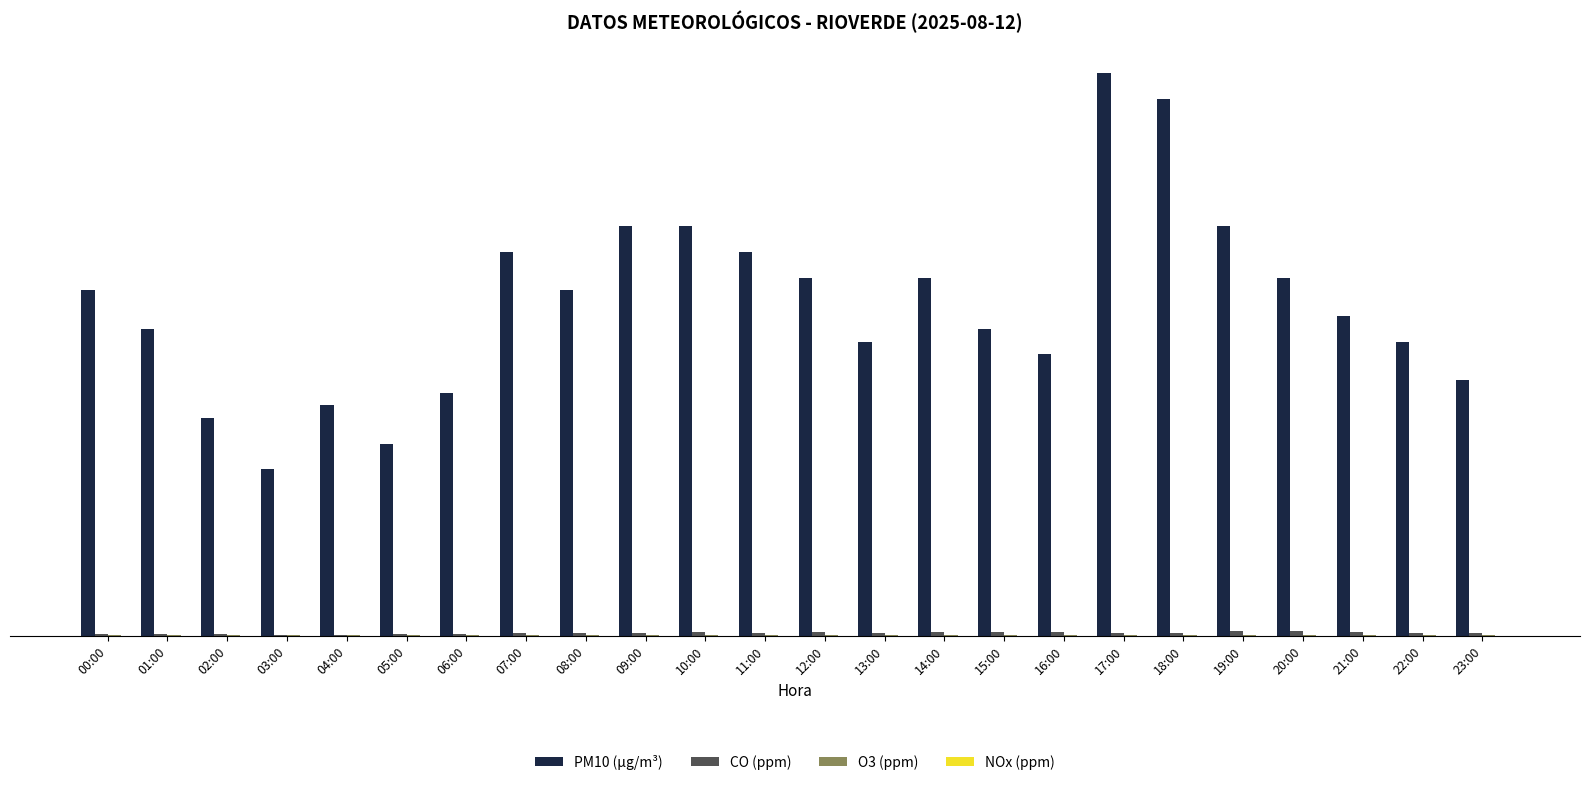

Is it true that PM10 (µg/m³) equals 22.0 at 16:00?

True